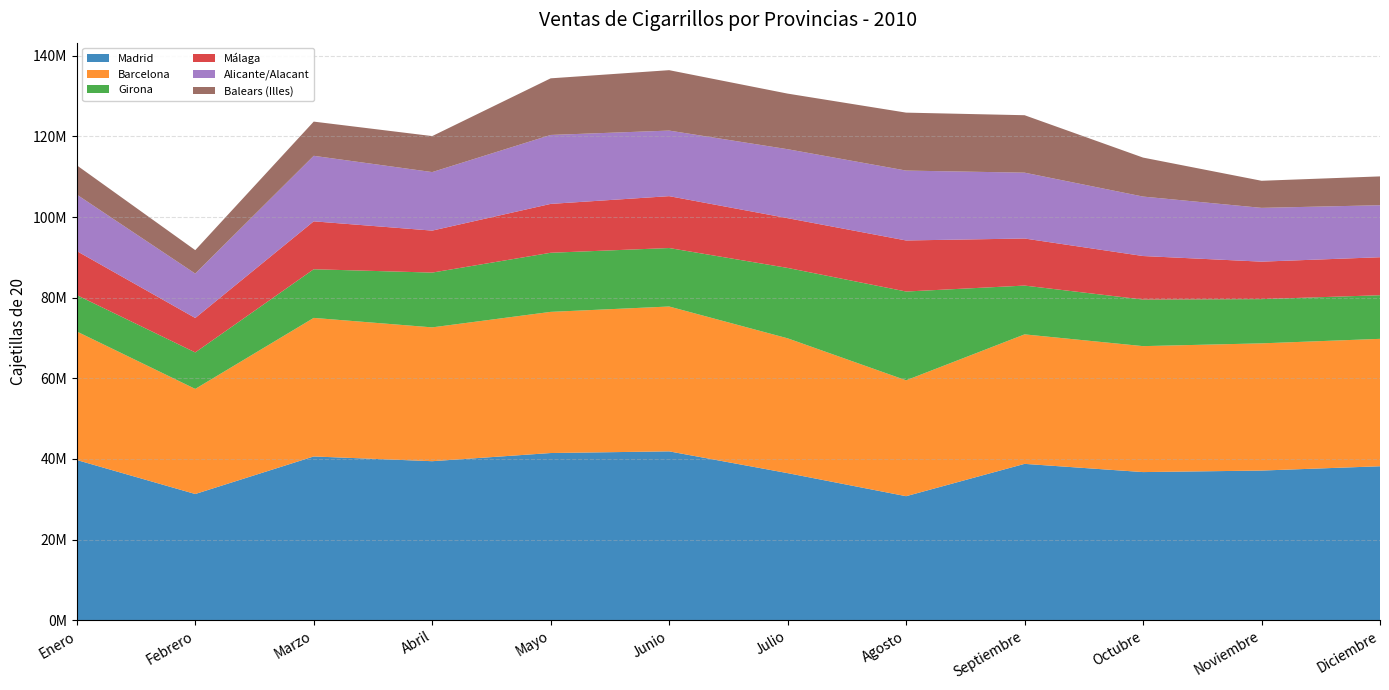

Reading left to right, transcribe all the data shown in this chart.

Madrid: 39727097	31292621	40607327	39430531	41458451	41872670	36471968	30749243	38771419	36731737	37108020	38177017
Barcelona: 31882665	26070075	34371992	33197121	35016834	35931576	33441897	28747052	32120150	31243840	31556223	31605703
Girona: 9025771	9052931	12069718	13590837	14660898	14507912	17462228	22025510	12104821	11554144	10971186	10822999
Málaga: 10924593	8541077	11884999	10414239	12122922	12868237	12342444	12665618	11676330	10797930	9297538	9423205
Alicante/Alacant: 14014871	11013055	16253158	14516793	17100560	16266056	17106869	17336766	16334175	14748074	13341330	12900063
Balears (Illes): 7259590	5814661	8485333	8928549	14046858	14985934	13791171	14374861	14250725	9671306	6719925	7150820